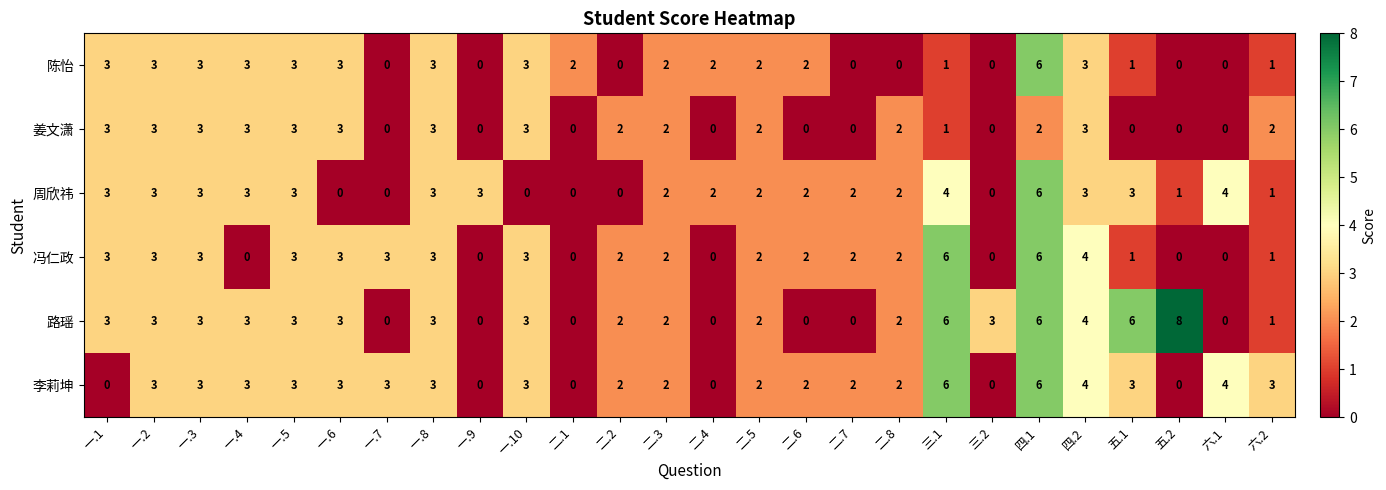

Which series has the widest spread of values?

路瑶